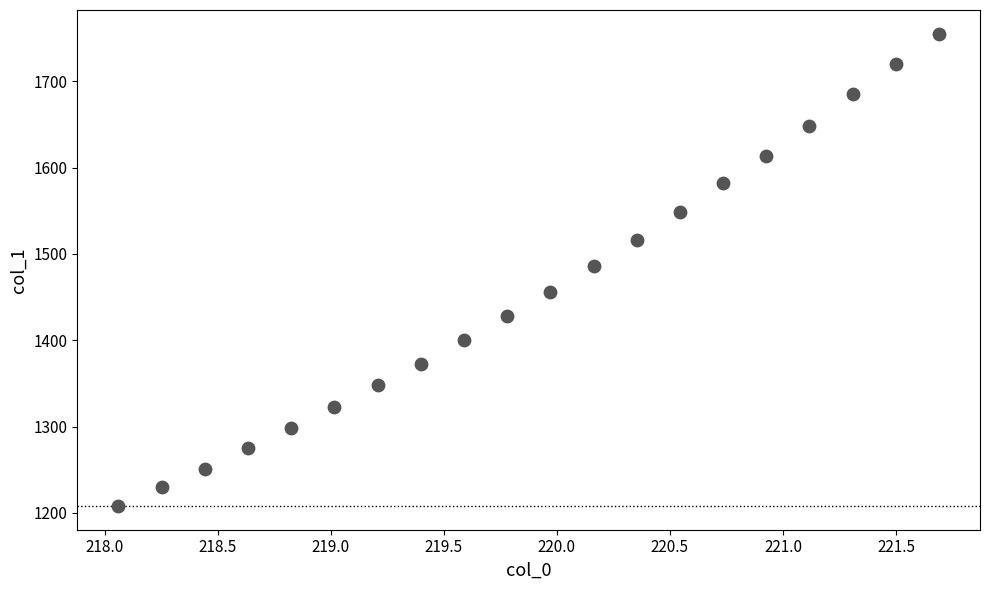

What is the range of Y values (max minus min)?

547.5